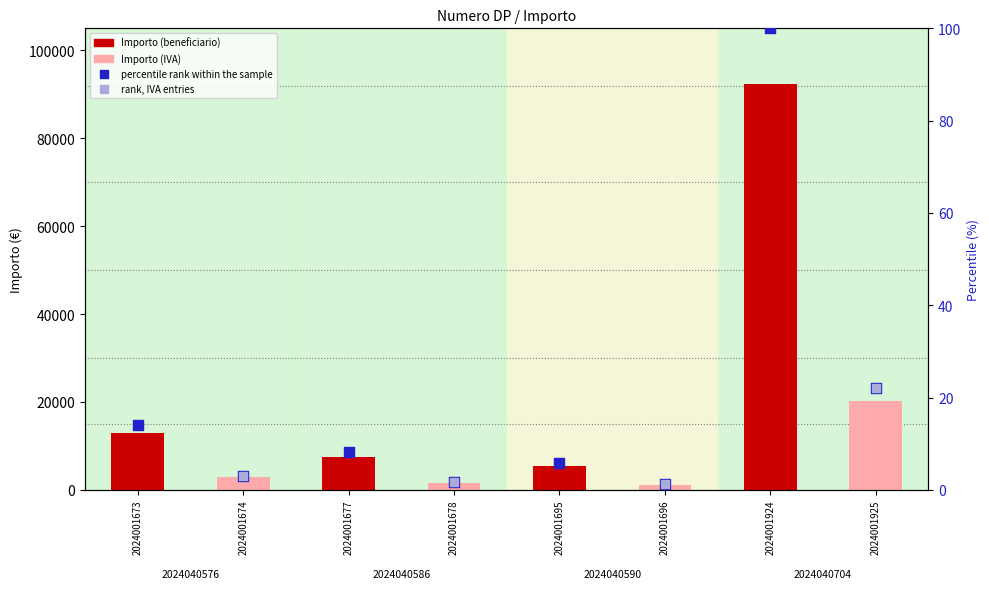

What is the ratio of the value at 2024001677 to the value at 2024001673?

0.6